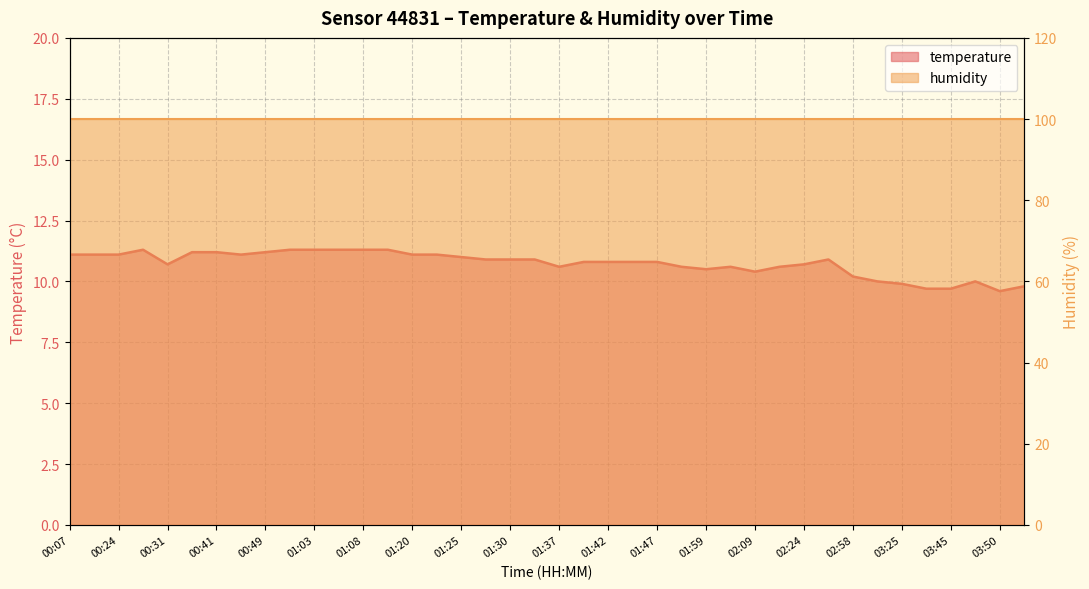

Where is the first local maximum?

00:29